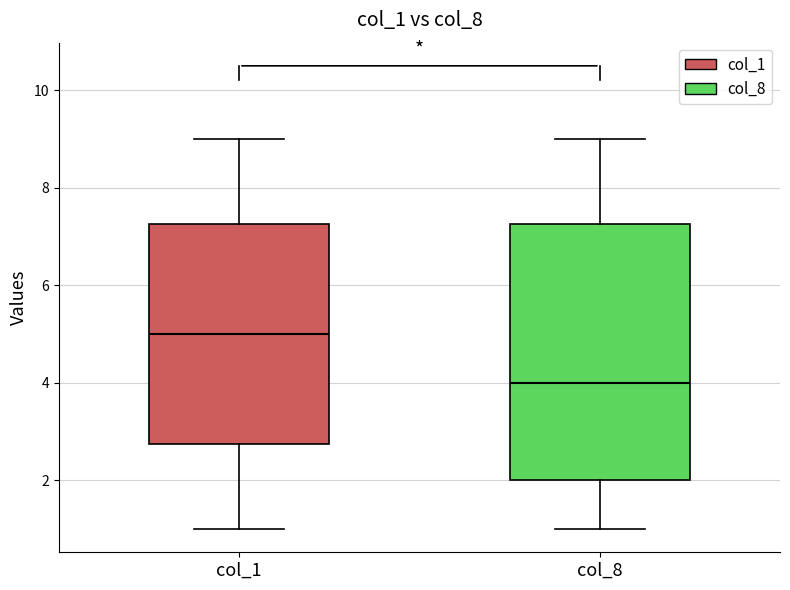

Reading left to right, read every box against the y-axis: the position of its median line, the range the box covers, and the ends of its whiskers. The values are not printed on the chart, so give them approximately, as read against the axis.

col_1: median 5.0, box 2.8 to 7.2, whiskers 1.0 to 9.0
col_8: median 4.0, box 2.0 to 7.2, whiskers 1.0 to 9.0